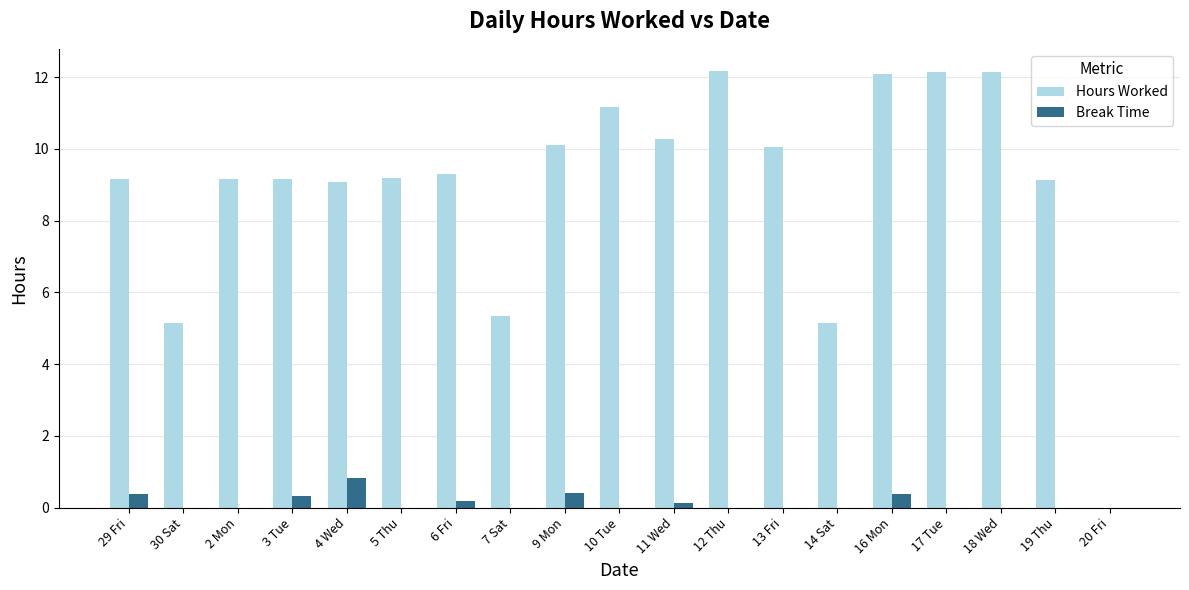

How many values in Hours Worked are above zero?

18